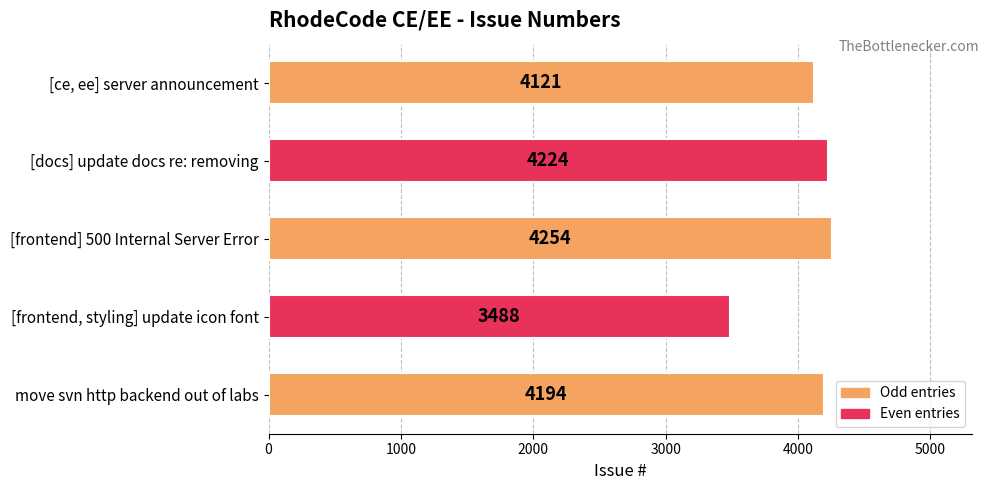

Read the value at [docs] update docs re: removing, to the nearest 10.

4220